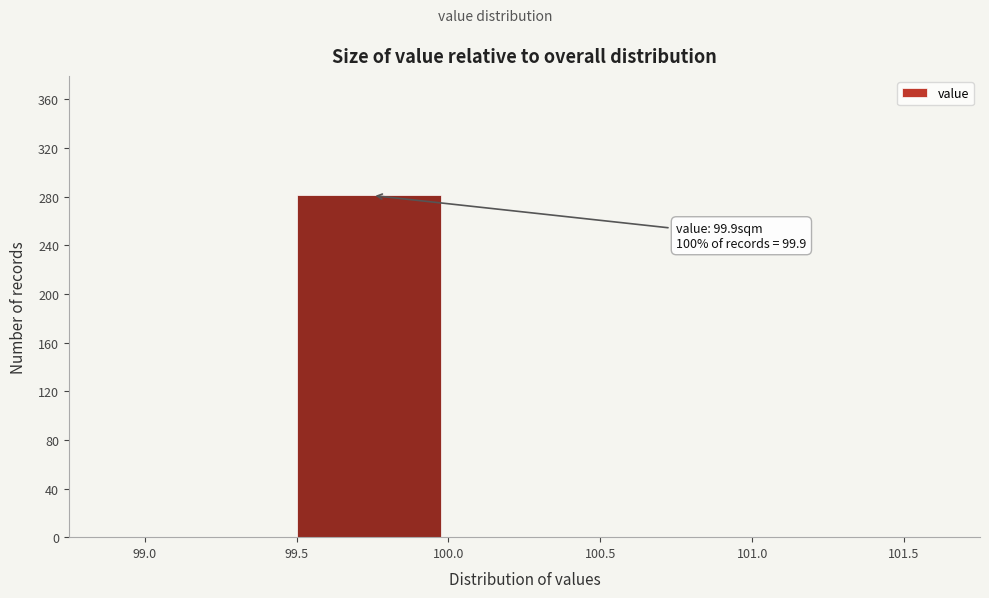

Over which range of the x-axis is the bar tallest?

99.5 to 100.0